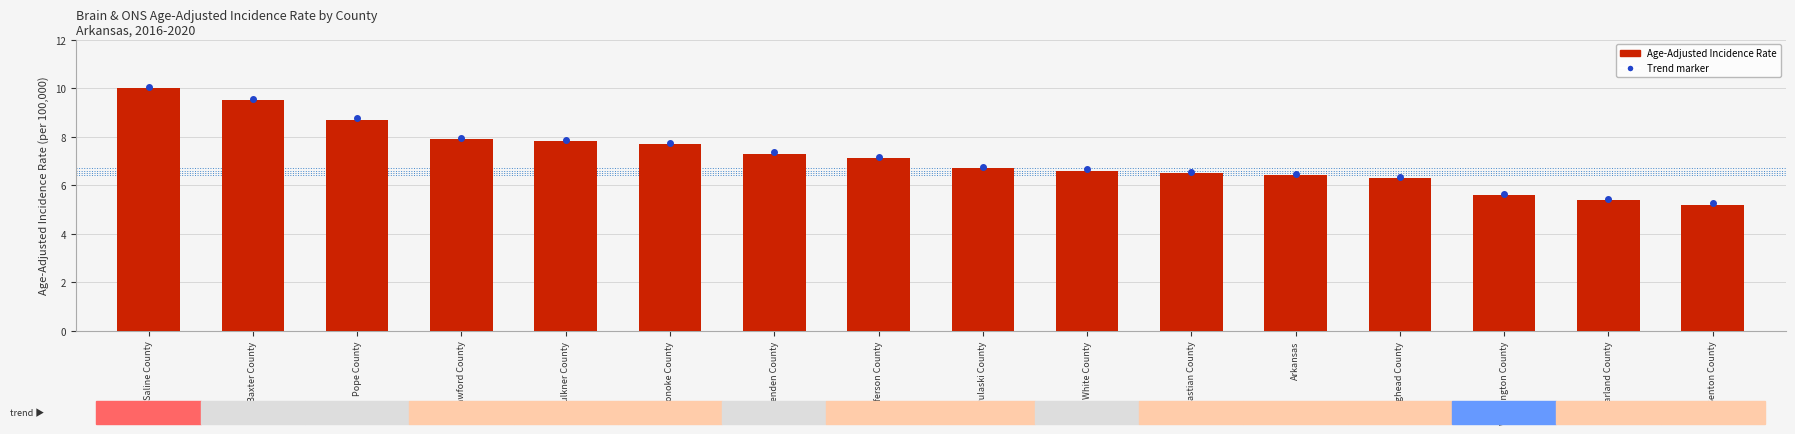

Reading left to right, what are all the values shown in this chart?

10.0	9.5	8.7	7.9	7.8	7.7	7.3	7.1	6.7	6.6	6.5	6.4	6.3	5.6	5.4	5.2